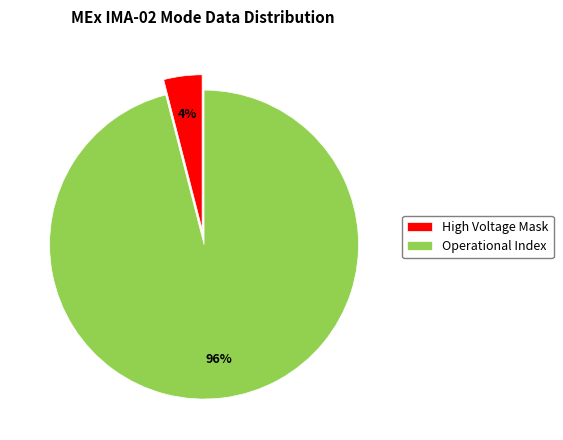

Is it true that High Voltage Mask is 4% of the pie?

True